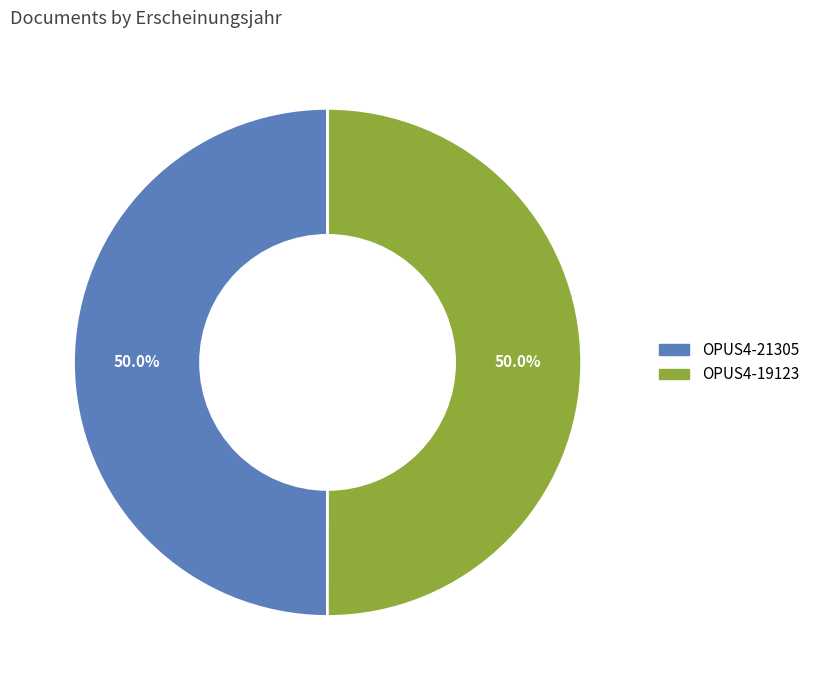

What is the ratio of the value at OPUS4-19123 to the value at OPUS4-21305?

1.0